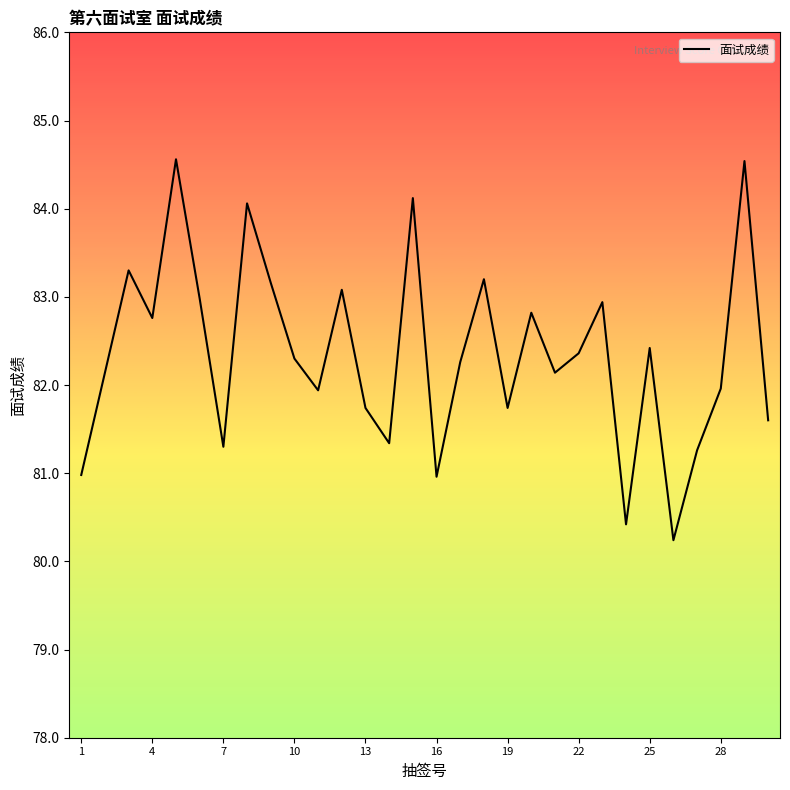

Is this an area chart (filled region under the line)?

No